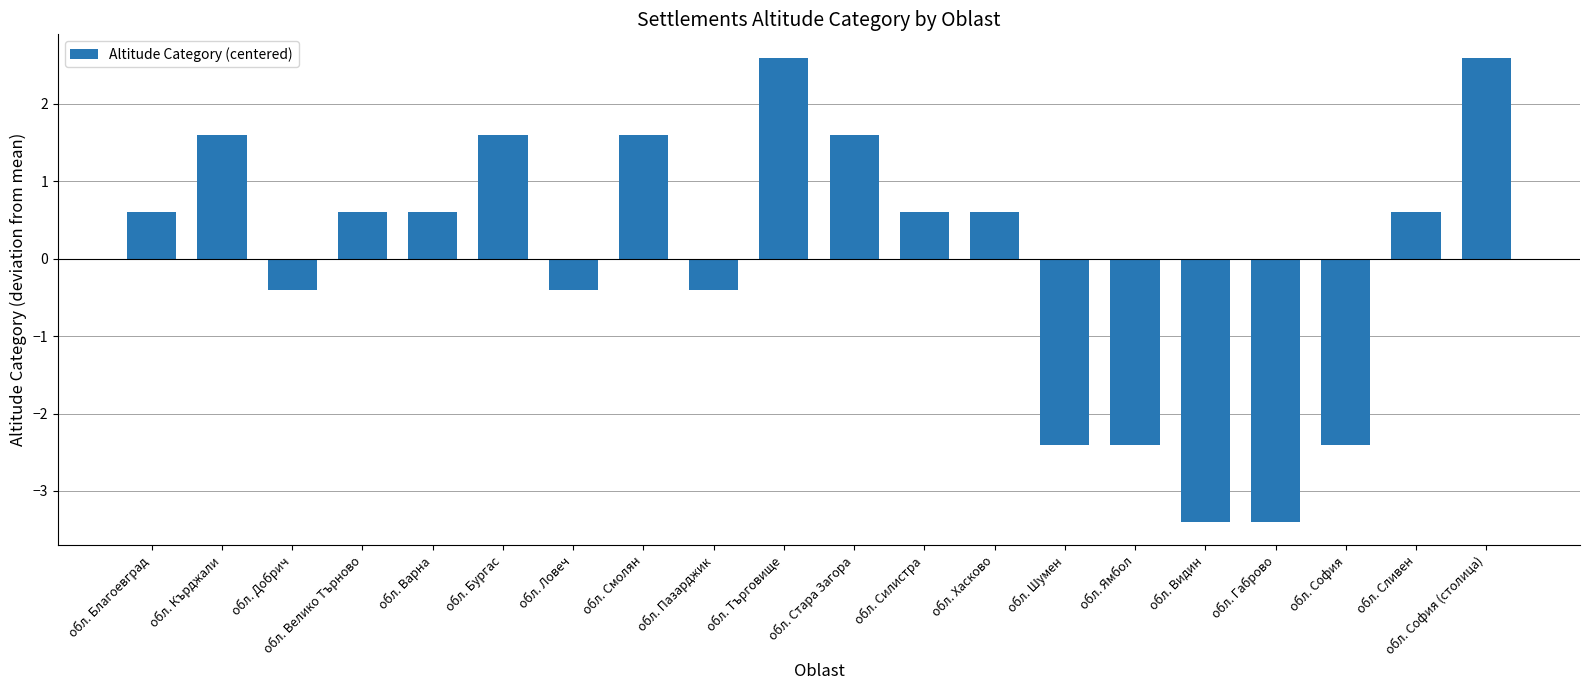

What is the label of the 6th bar from the left?

обл. Бургас